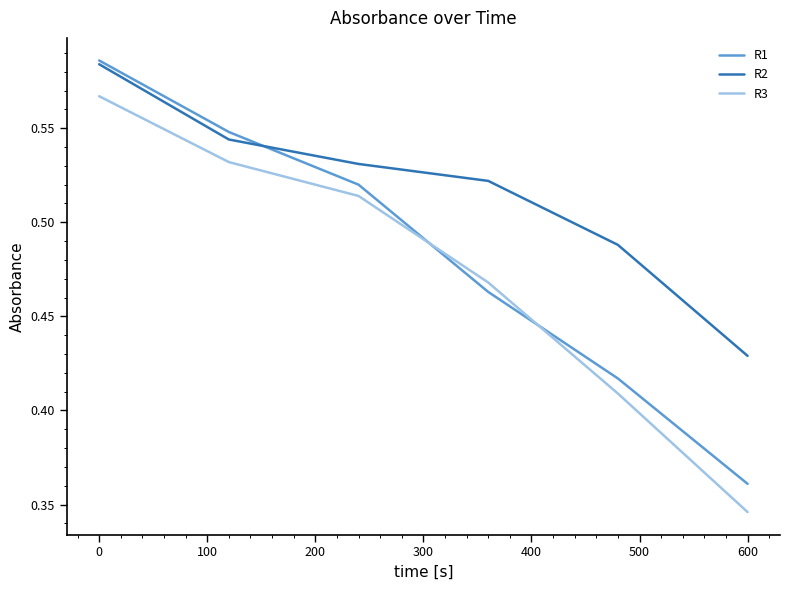

Is this an area chart (filled region under the line)?

No